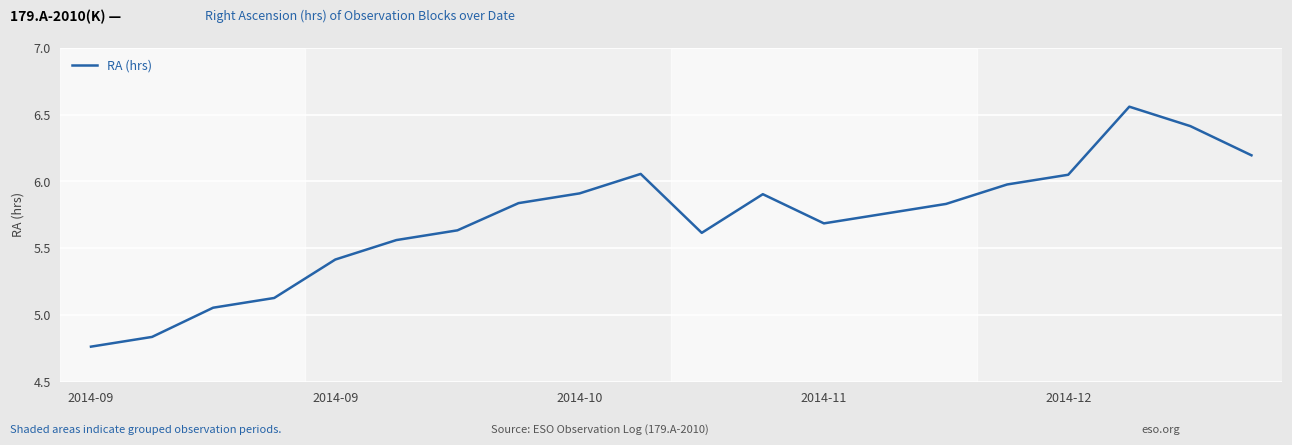

What is the difference between the second highest and minimum values?

1.7